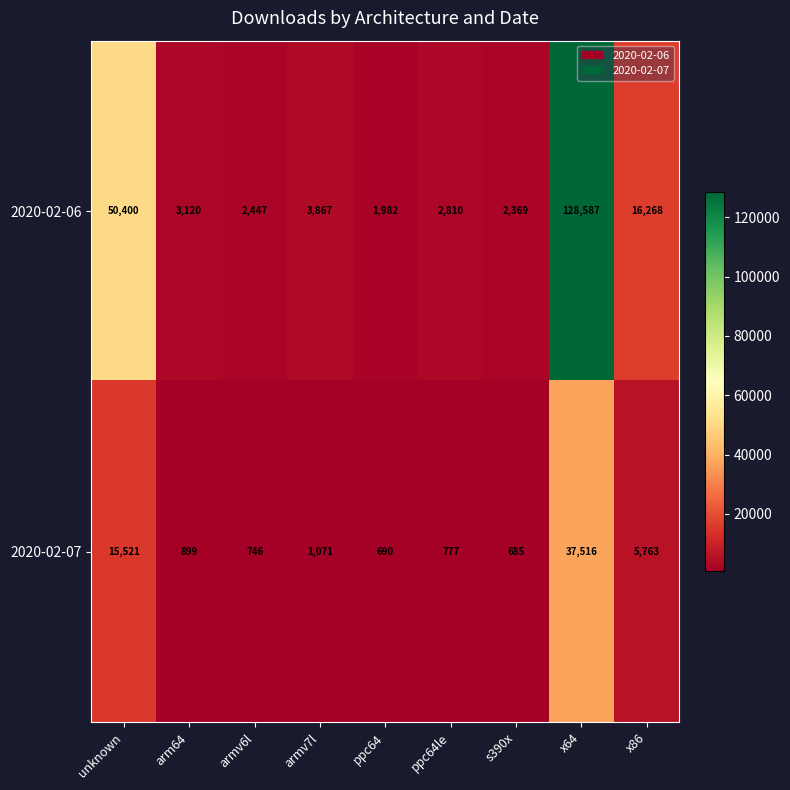

Is it true that 2020-02-07 equals 37516 at x64?

True